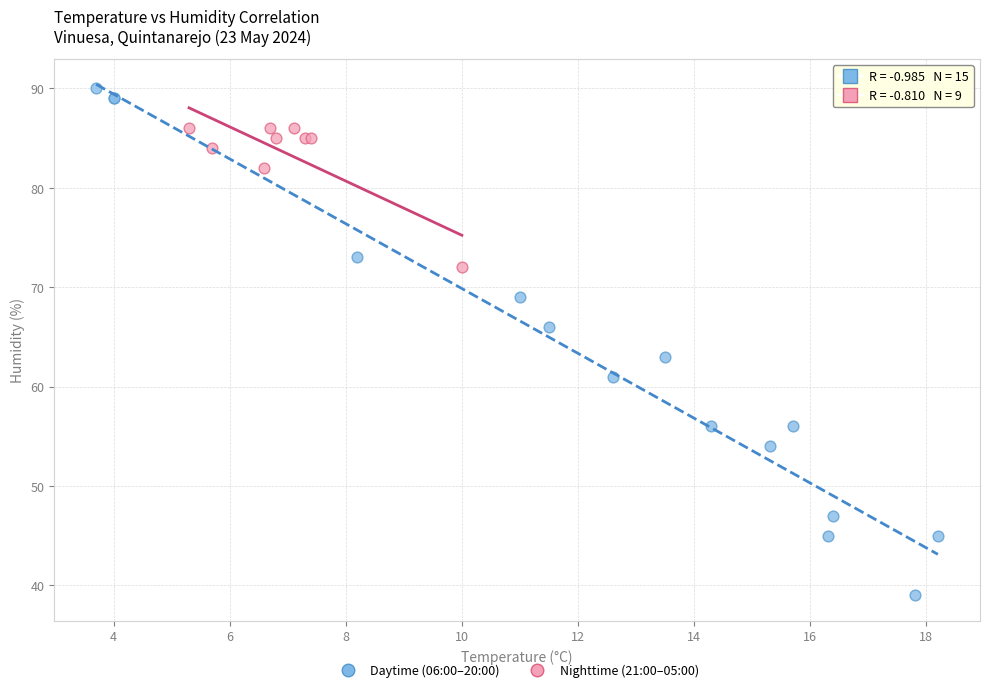

What are all the series names shown in the legend?

Daytime (06:00–20:00), Nighttime (21:00–05:00)